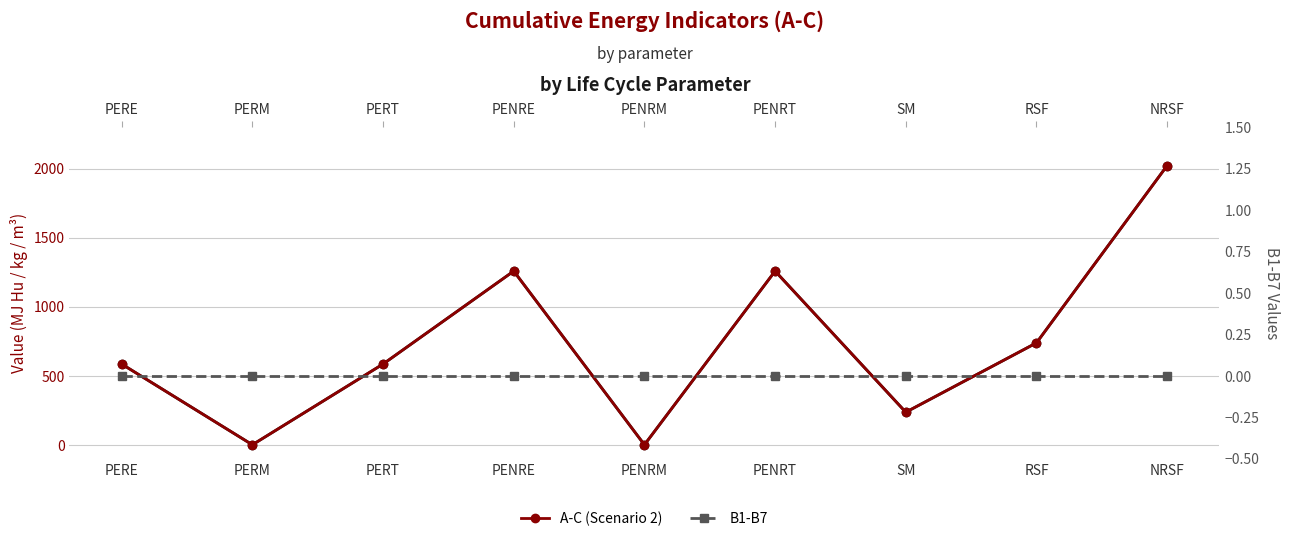

What is the difference between the maximum and minimum values in the A-C (Scenario 2) series?

2021.2